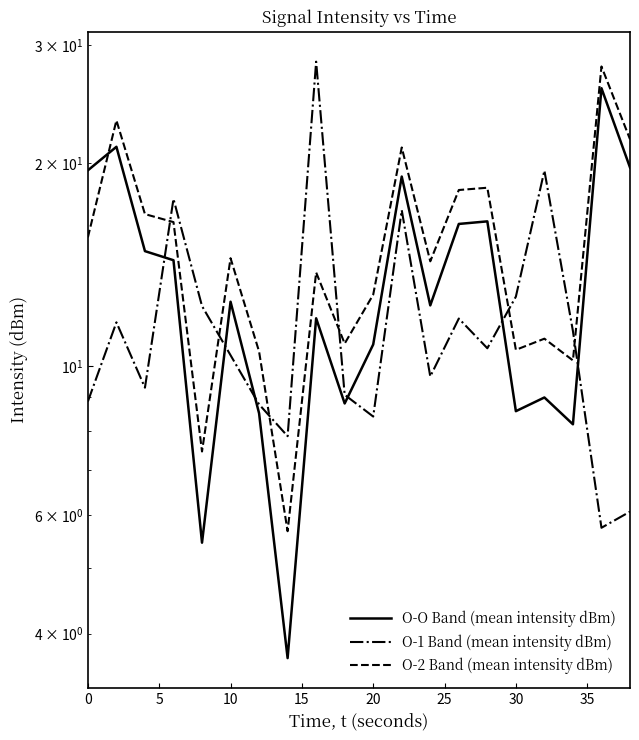

Which series ends up on top after the final intersection of O-2 Band (mean intensity dBm) and O-1 Band (mean intensity dBm)?

O-2 Band (mean intensity dBm)